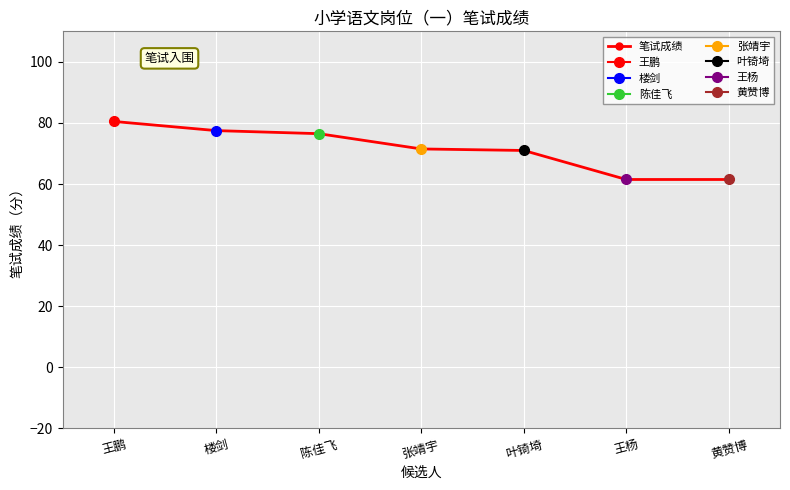

What is the minimum value shown in the chart?

61.5